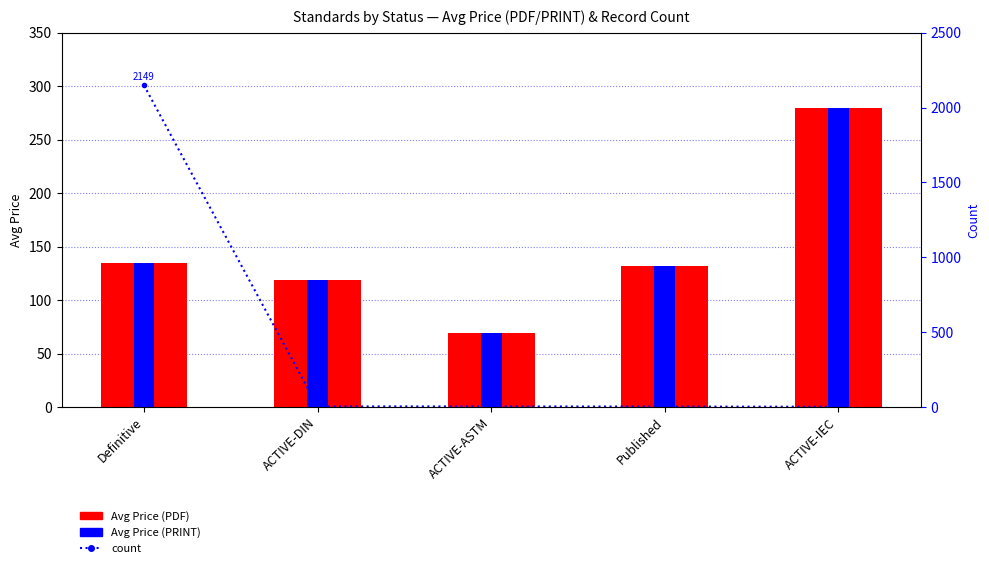

What is the maximum value shown in the chart?

2149.0